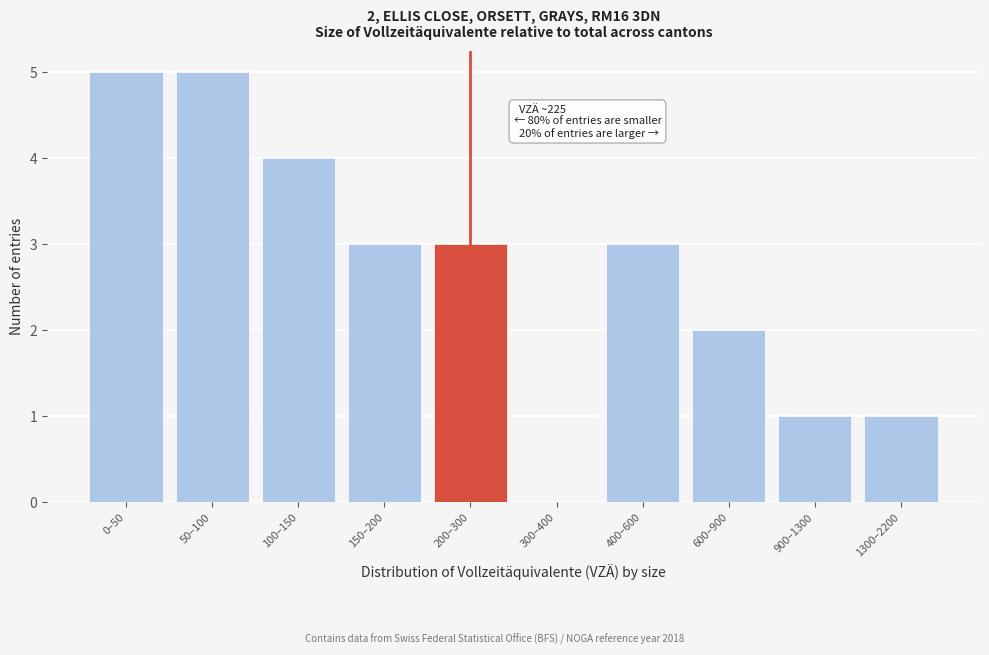

Reading left to right, transcribe all the data shown in this chart.

0–50=5	50–100=5	100–150=4	150–200=3	200–300=3	300–400=0	400–600=3	600–900=2	900–1300=1	1300–2200=1